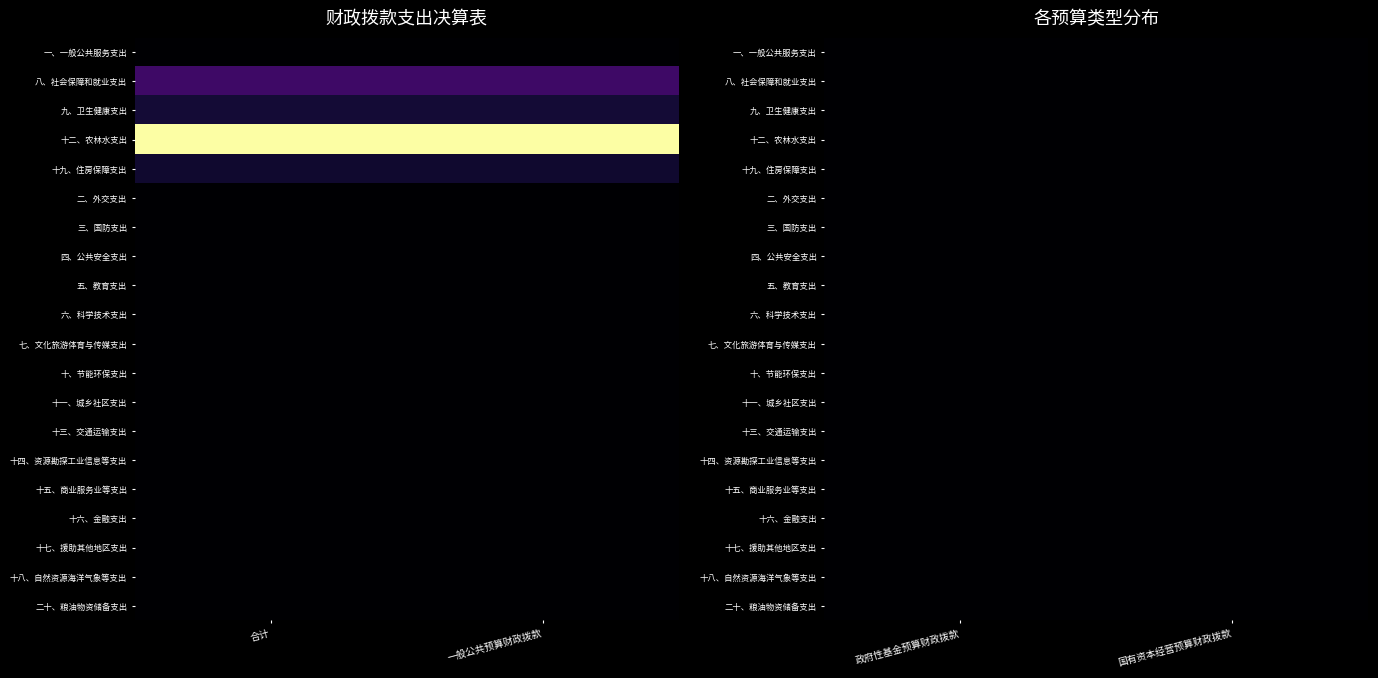

Which series has the largest range (max minus min)?

十二、农林水支出